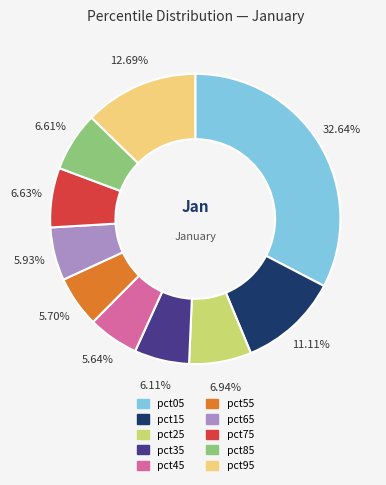

Is pct85 the majority of the pie?

No